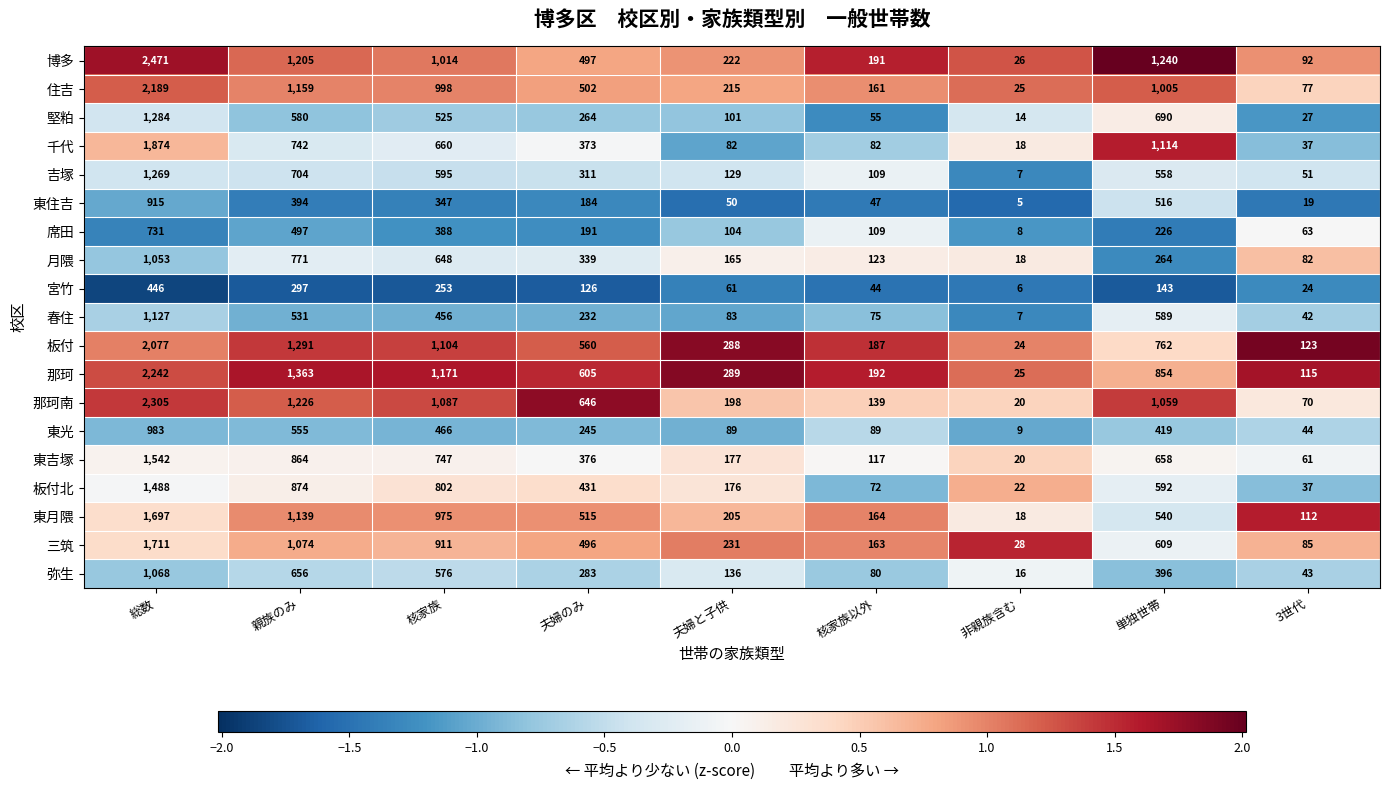

Which series changed the most between 夫婦のみ and 非親族含む?

那珂南